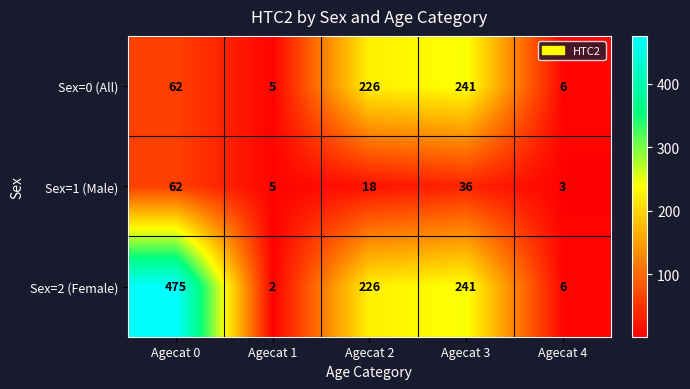

Rank the categories by Sex=1 (Male) value from highest to lowest.

Agecat 0, Agecat 3, Agecat 2, Agecat 1, Agecat 4